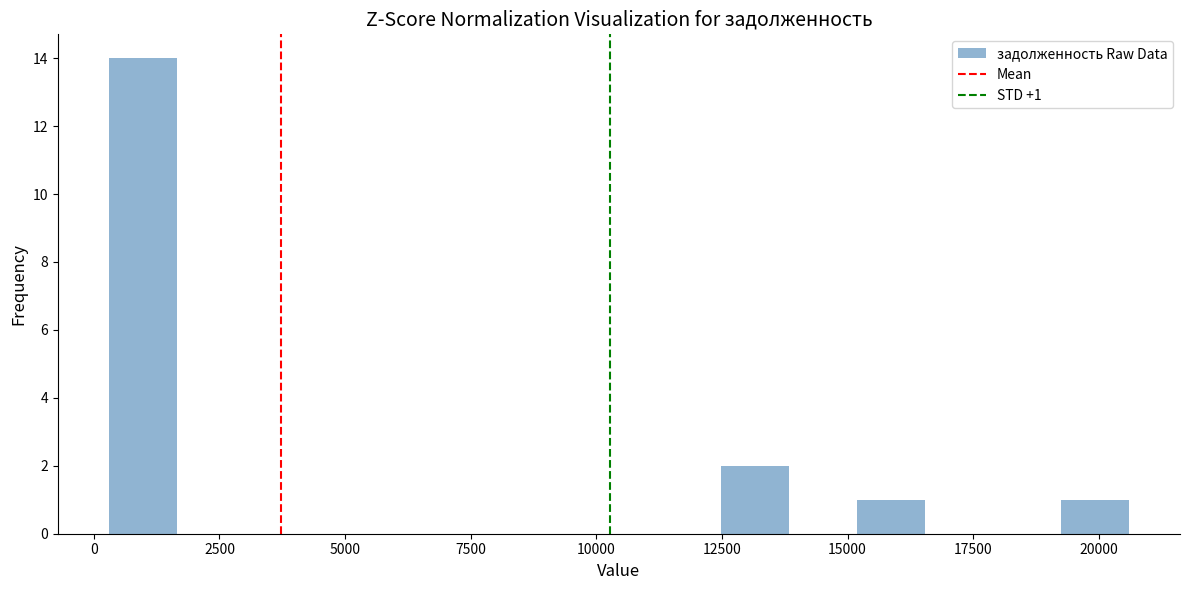

Read against the x-axis, roughly where is the centre of the tallest bar?

1000